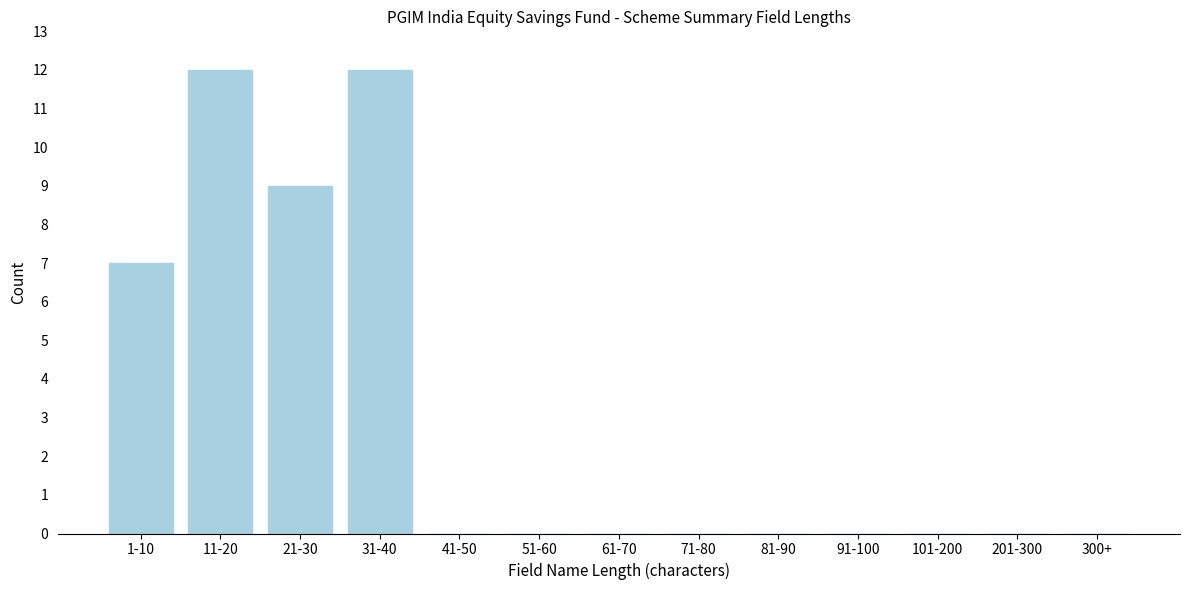

Reading right to left, list all the values displayed in this chart.

300+=0	201-300=0	101-200=0	91-100=0	81-90=0	71-80=0	61-70=0	51-60=0	41-50=0	31-40=12	21-30=9	11-20=12	1-10=7